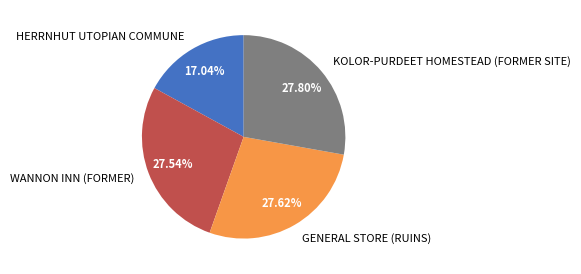

Between WANNON INN (FORMER) and HERRNHUT UTOPIAN COMMUNE, which is larger?

WANNON INN (FORMER)